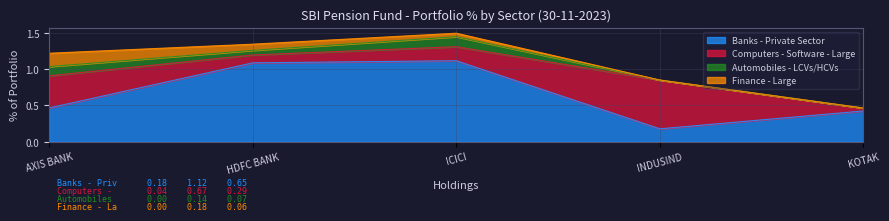

What is the label of the 1st point from the left?

AXIS BANK